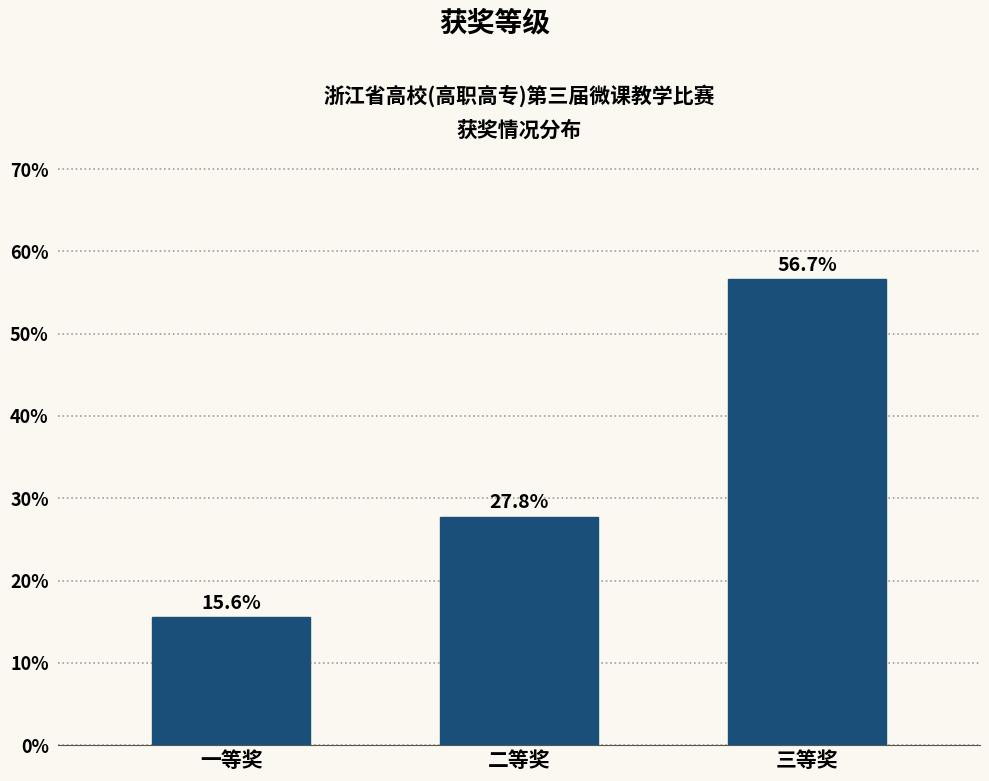

Reading left to right, transcribe all the data shown in this chart.

15.6	27.8	56.7